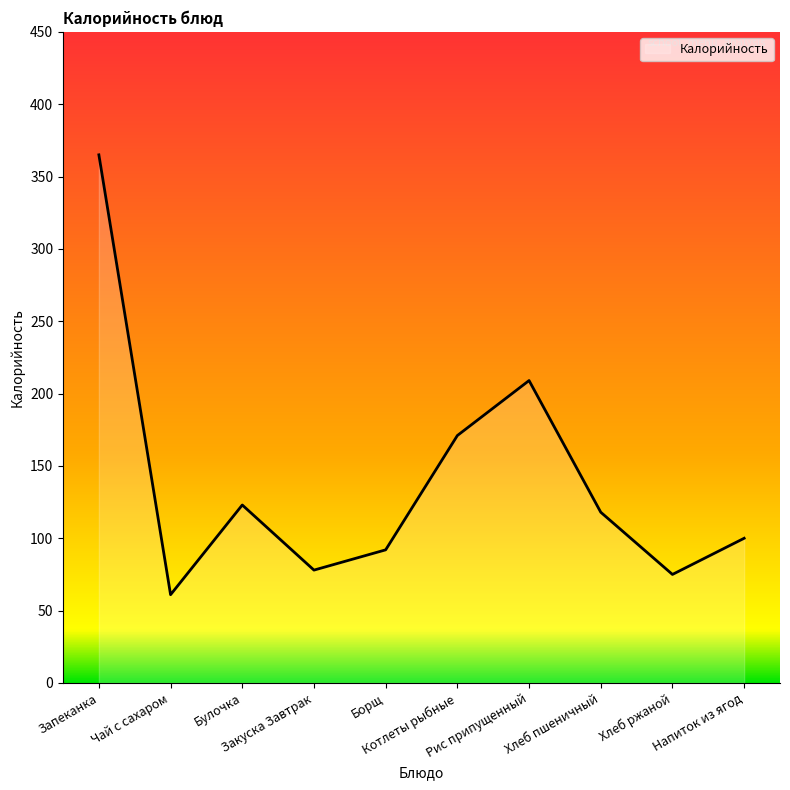

What is the greatest value displayed?

365